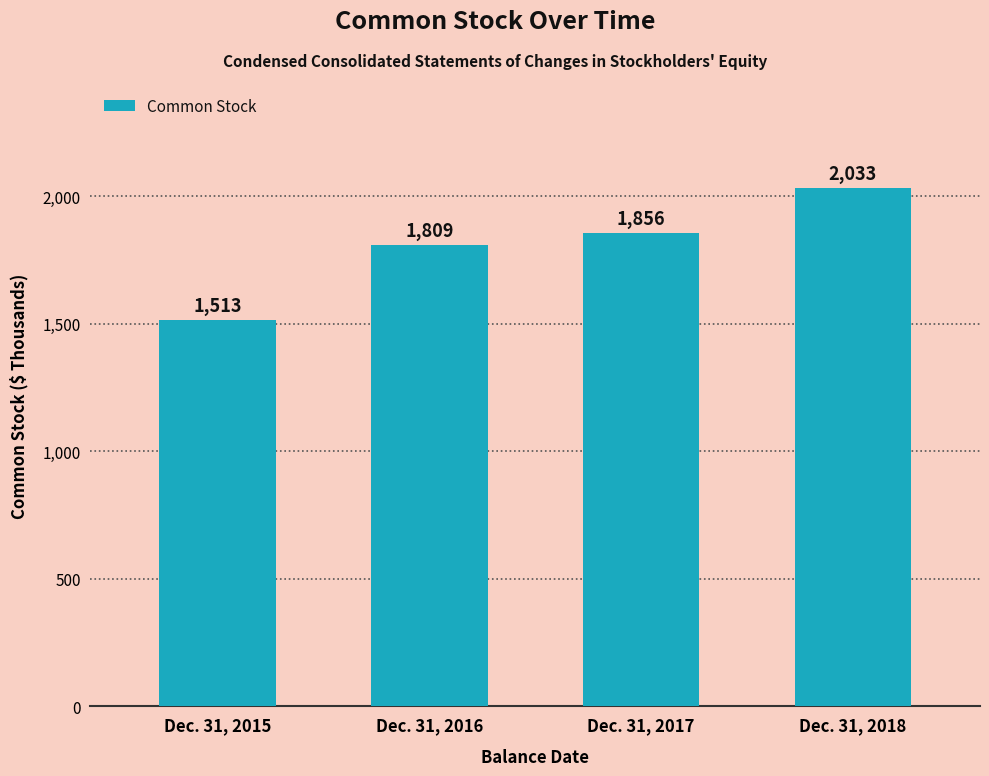

Does the chart contain any negative values?

No